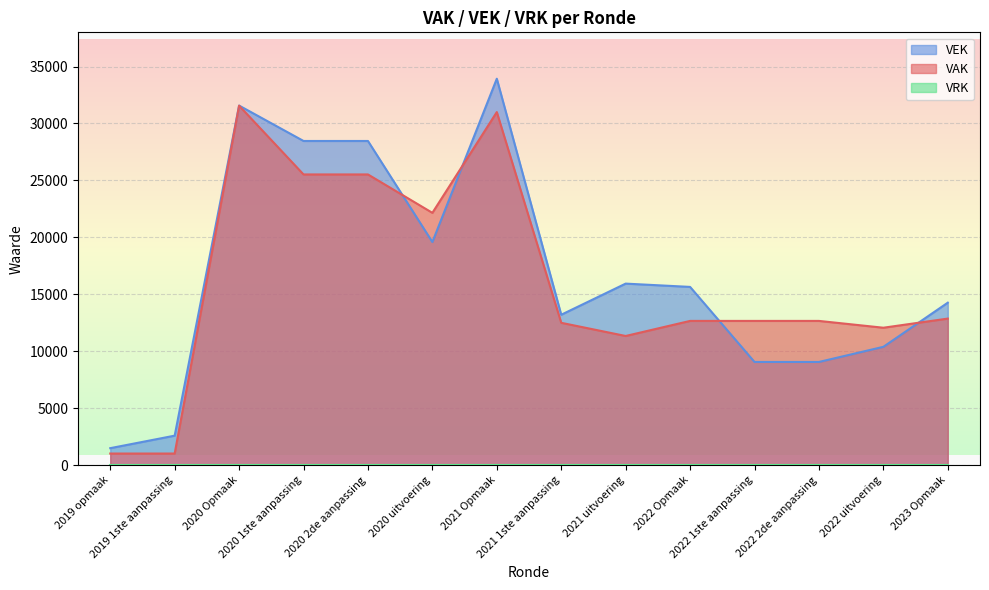

Which series has the largest range (max minus min)?

VEK